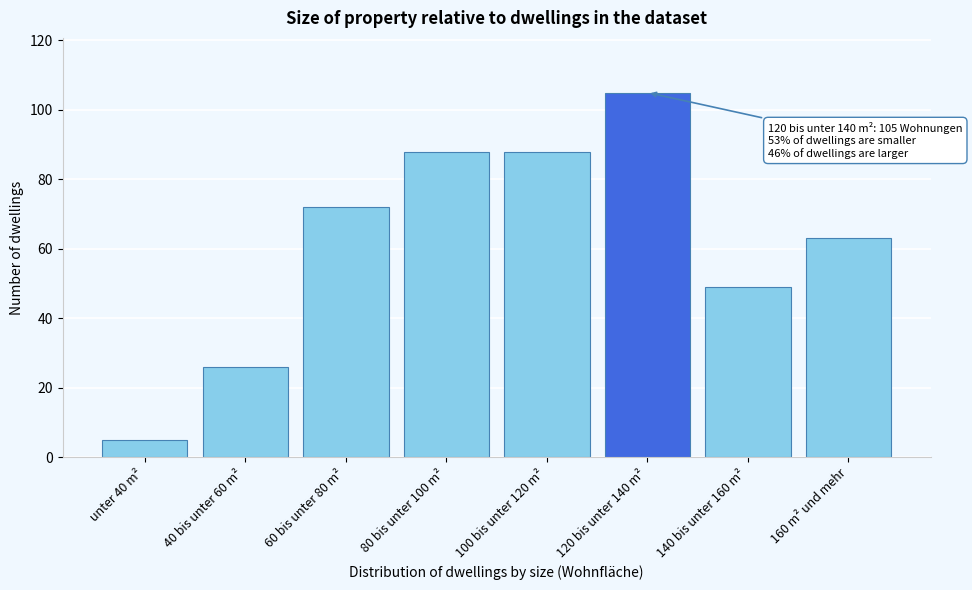

Reading left to right, what are all the values shown in this chart?

5	26	72	88	88	105	49	63